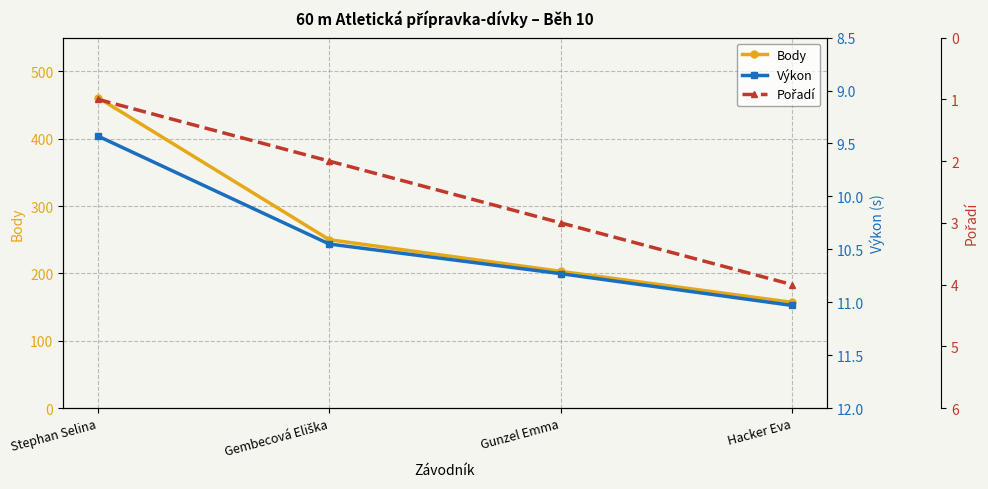

Reading left to right, what are all the values shown in this chart?

Body: Stephan Selina=461.0	Gembecová Eliška=250.0	Gunzel Emma=203.0	Hacker Eva=157.0
Výkon: Stephan Selina=9.4	Gembecová Eliška=10.4	Gunzel Emma=10.7	Hacker Eva=11.0
Pořadí: Stephan Selina=1.0	Gembecová Eliška=2.0	Gunzel Emma=3.0	Hacker Eva=4.0